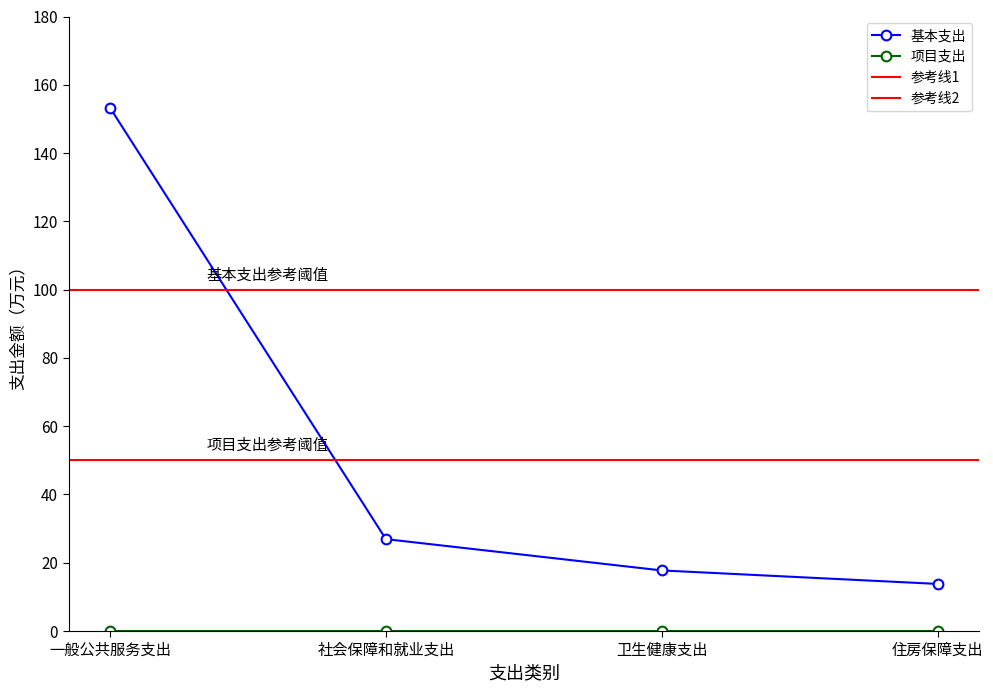

Which category has the lowest value across all series?

住房保障支出